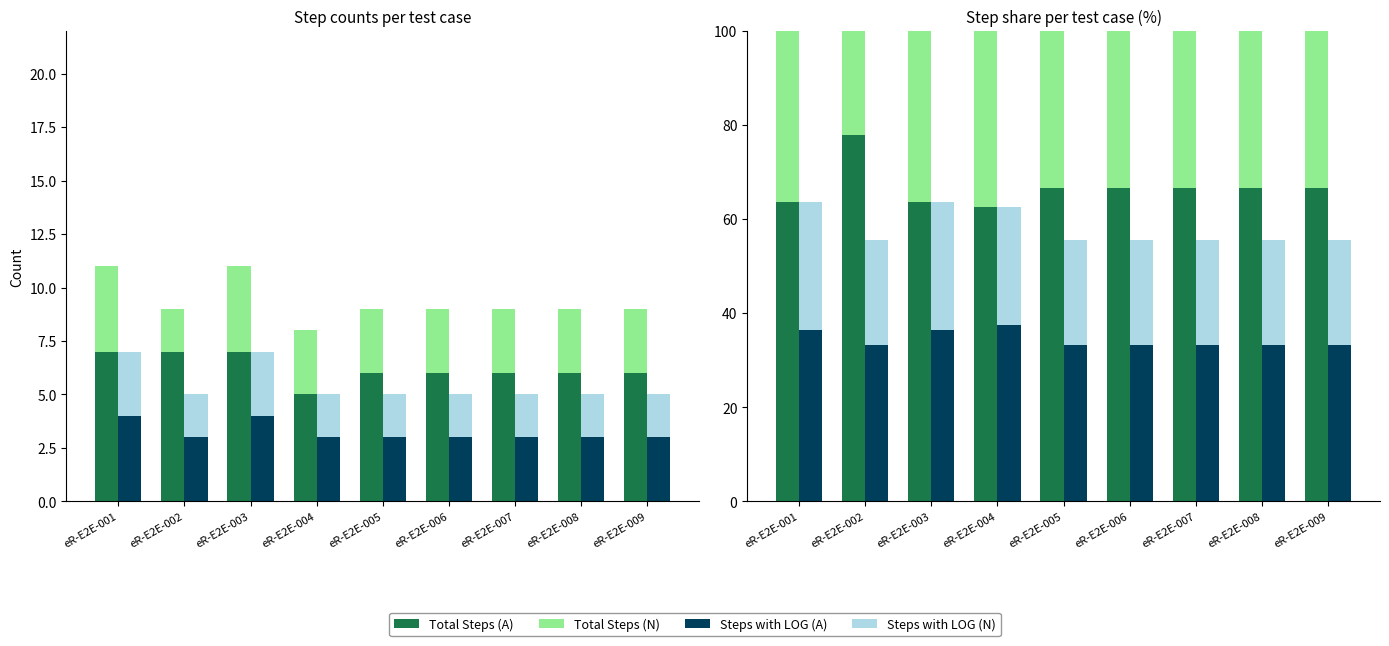

At which label does Steps with LOG (A) reach its minimum?

eR-E2E-002